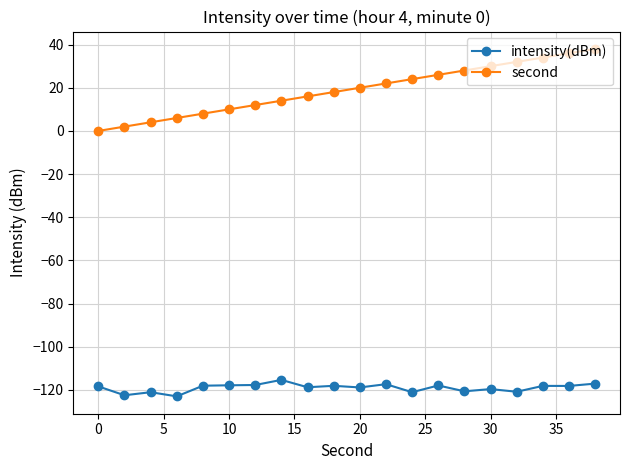

True or false: second and intensity(dBm) intersect in this chart.

False